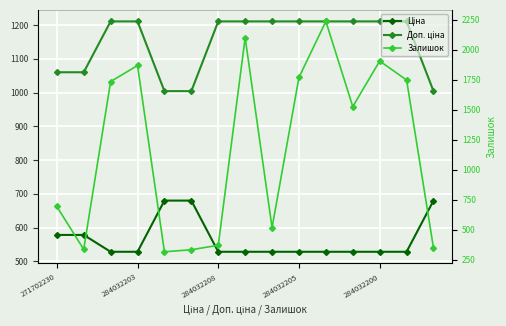

Which series ends up on top after the final intersection of Доп. ціна and Залишок?

Доп. ціна